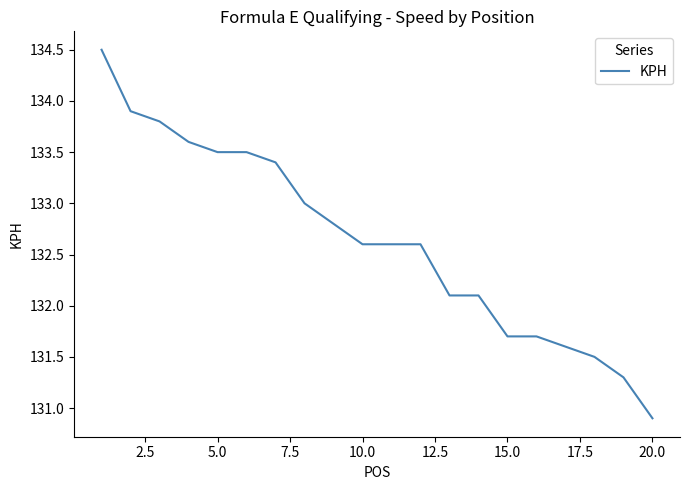

How many lines are shown in the chart?

1